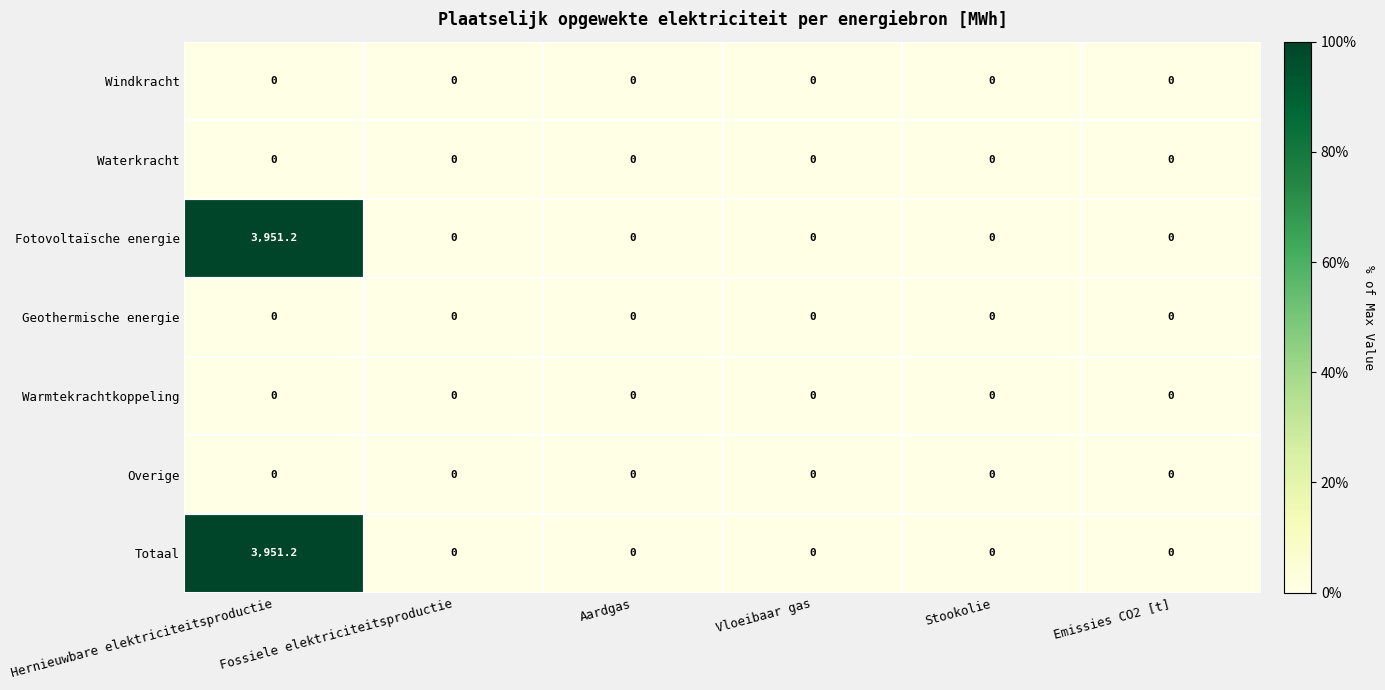

The Geothermische energie series shows 0.0 at Hernieuwbare elektriciteitsproductie. True or false?

True